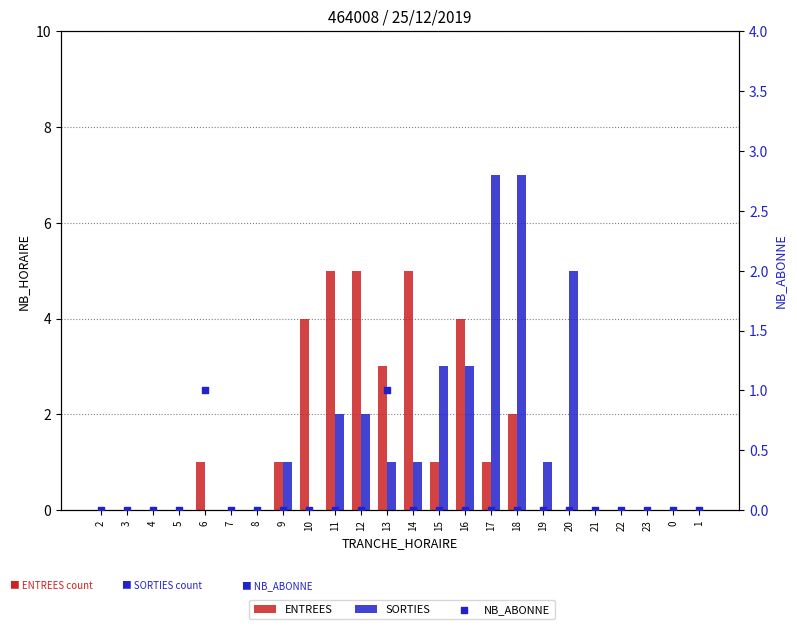

What are all the series names shown in the legend?

ENTREES, SORTIES, NB_ABONNE